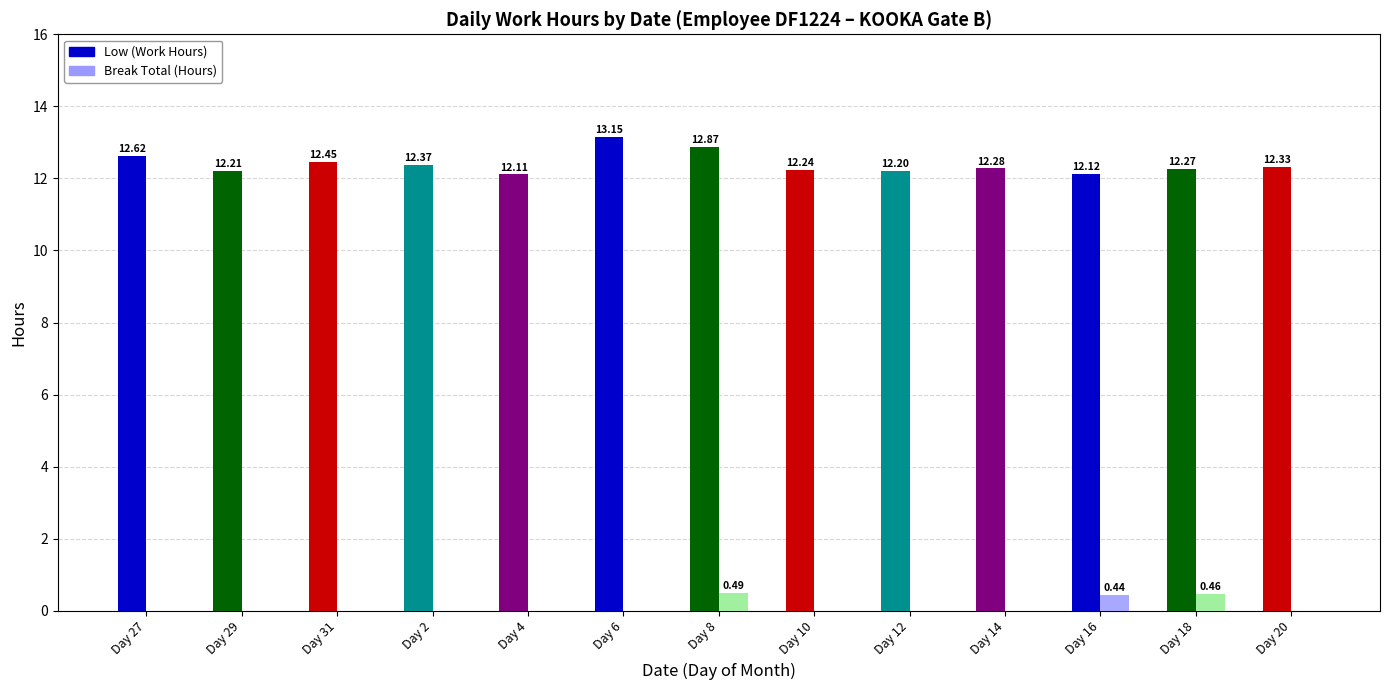

Between Day 27 and Day 31, which series saw the biggest shift?

Low (Work Hours)